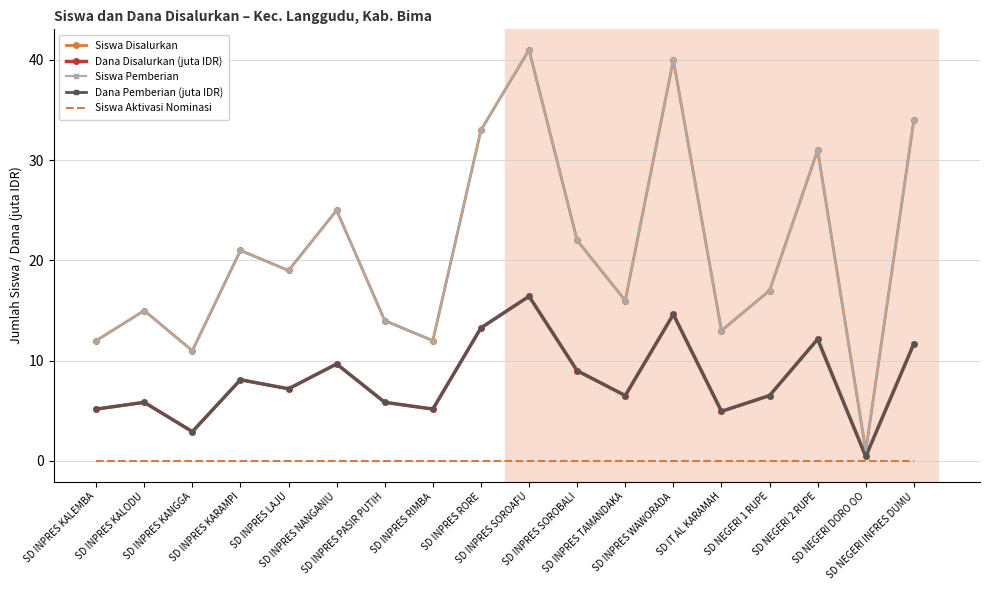

Reading right to left, list all the values displayed in this chart.

Siswa Disalurkan: 34.0	1.0	31.0	17.0	13.0	40.0	16.0	22.0	41.0	33.0	12.0	14.0	25.0	19.0	21.0	11.0	15.0	12.0
Dana Disalurkan (juta IDR): 11.7	0.5	12.2	6.5	5.0	14.6	6.5	9.0	16.4	13.3	5.2	5.8	9.7	7.2	8.1	2.9	5.8	5.2
Siswa Pemberian: 34.0	1.0	31.0	17.0	13.0	40.0	16.0	22.0	41.0	33.0	12.0	14.0	25.0	19.0	21.0	11.0	15.0	12.0
Dana Pemberian (juta IDR): 11.7	0.5	12.2	6.5	5.0	14.6	6.5	9.0	16.4	13.3	5.2	5.8	9.7	7.2	8.1	2.9	5.8	5.2
Siswa Aktivasi Nominasi: 0.0	0.0	0.0	0.0	0.0	0.0	0.0	0.0	0.0	0.0	0.0	0.0	0.0	0.0	0.0	0.0	0.0	0.0